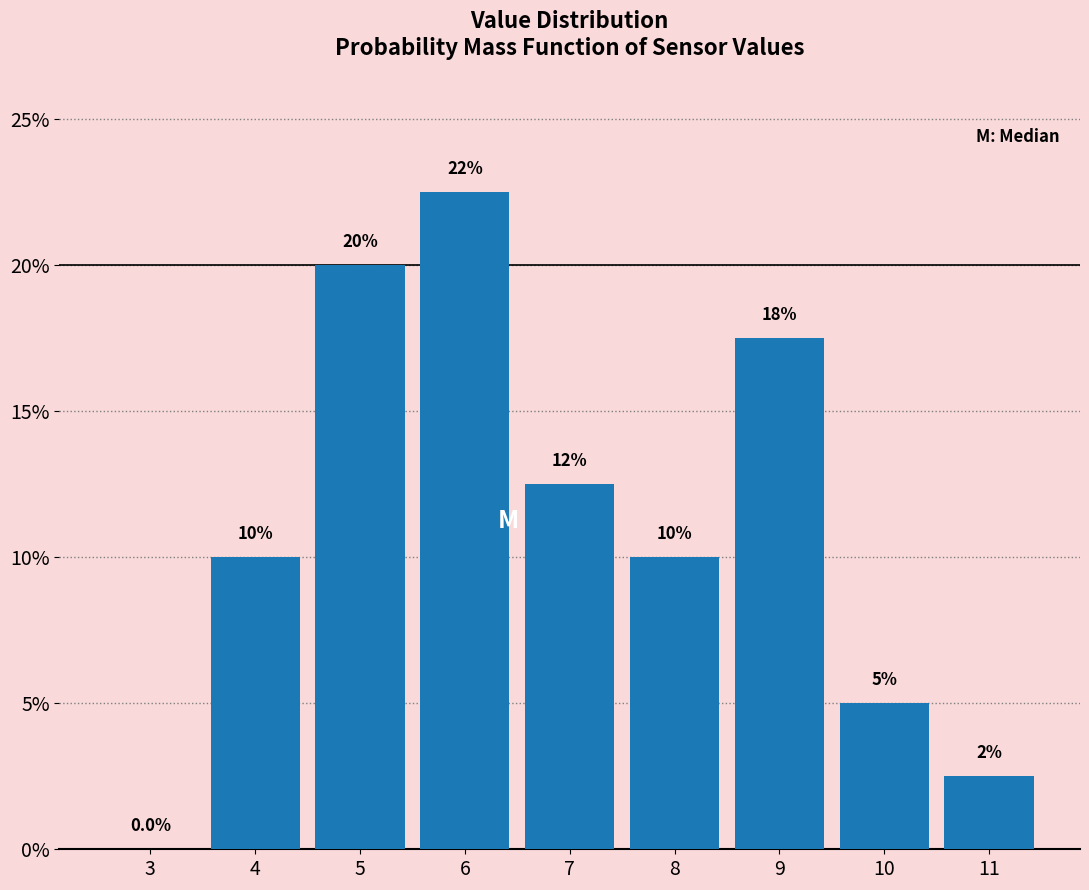

Which range on the x-axis has the tallest bar?

5.5 to 6.5